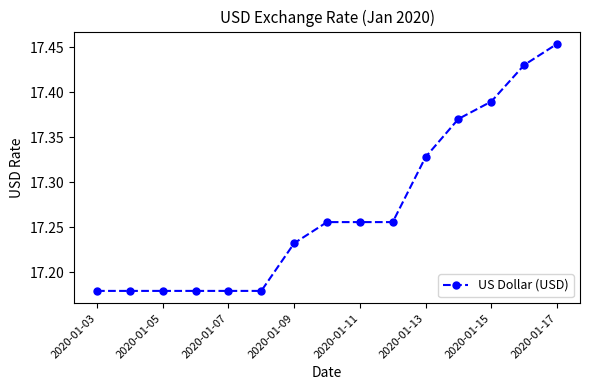

What is the difference between the second highest and second lowest values?

0.3